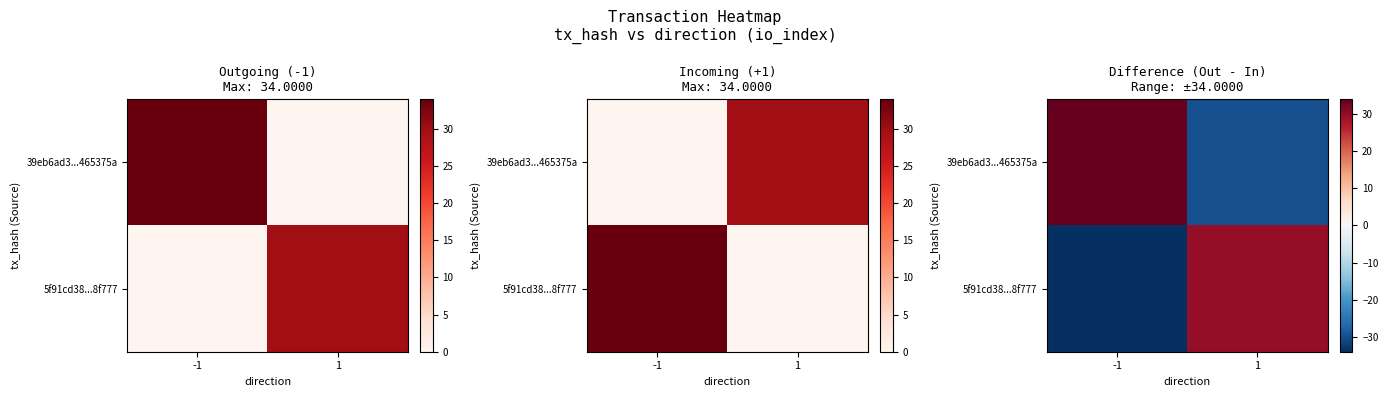

List the series in order of their peak value, lowest first.

5f91cd38...8f777, 39eb6ad3...465375a